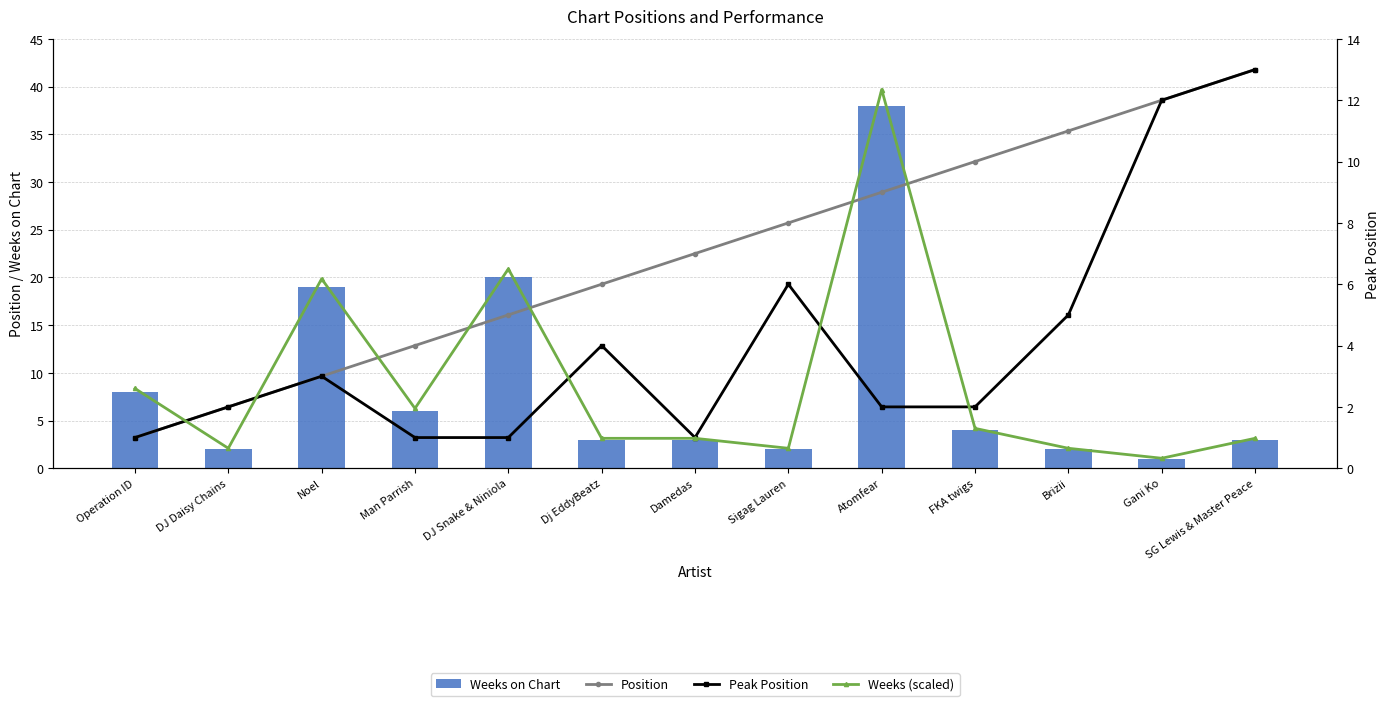

What is the greatest value displayed?

38.0